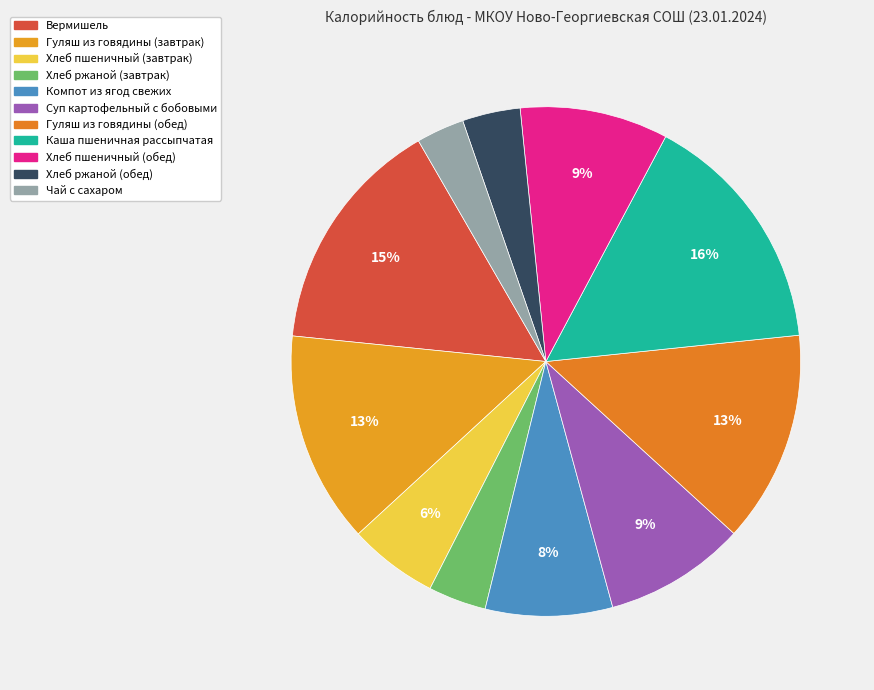

Approximately how many times larger is the value at Вермишель compared to Чай с сахаром?

5.0